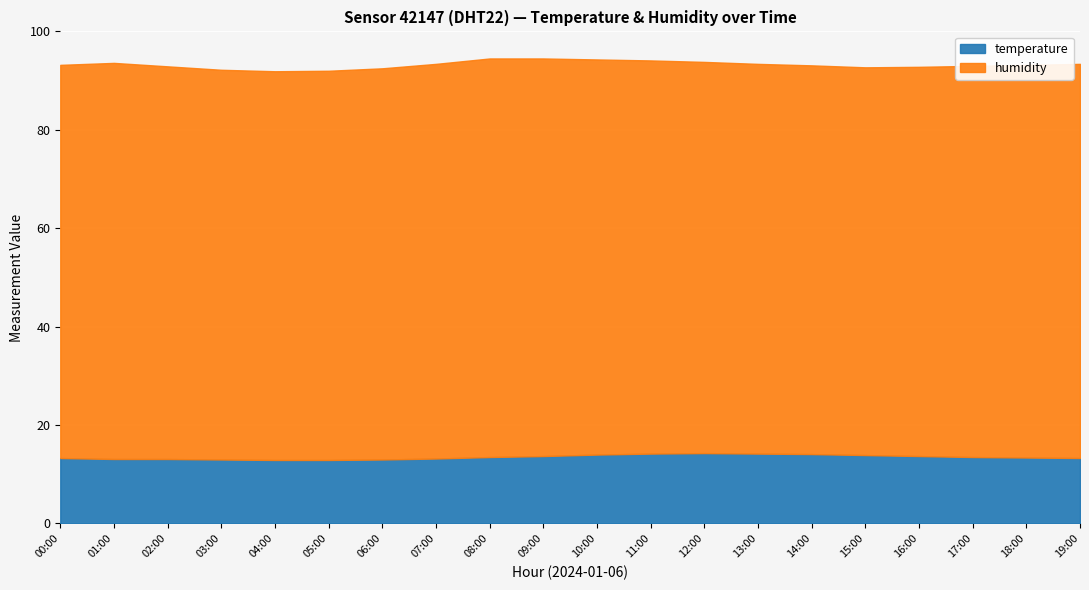

True or false: temperature and humidity intersect in this chart.

False